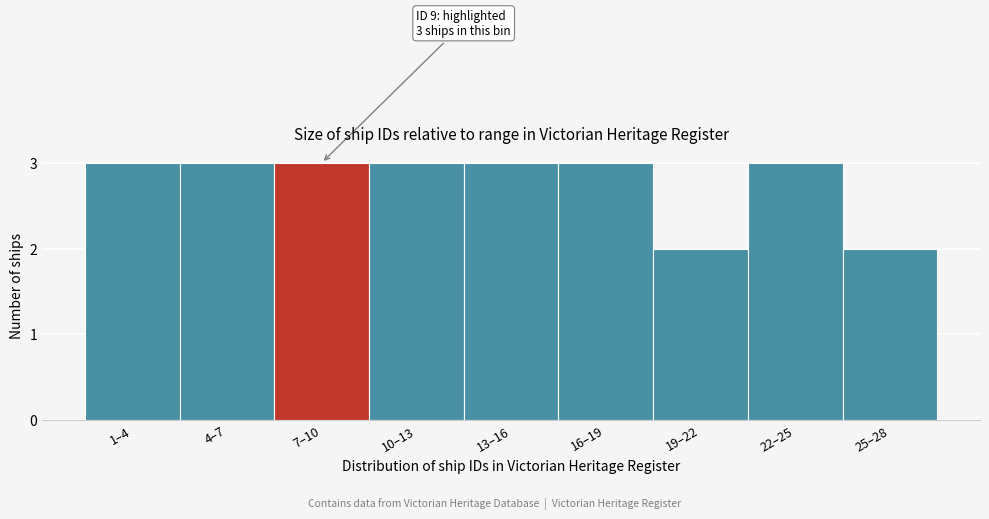

Reading left to right, what are all the values shown in this chart?

1–4=3	4–7=3	7–10=3	10–13=3	13–16=3	16–19=3	19–22=2	22–25=3	25–28=2